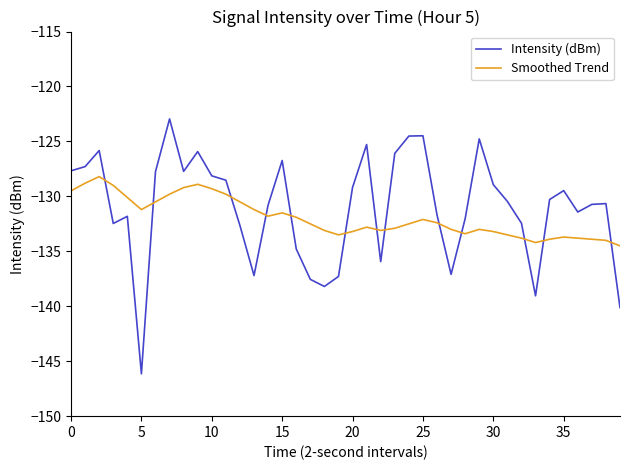

What is the minimum value shown in the chart?

-146.1